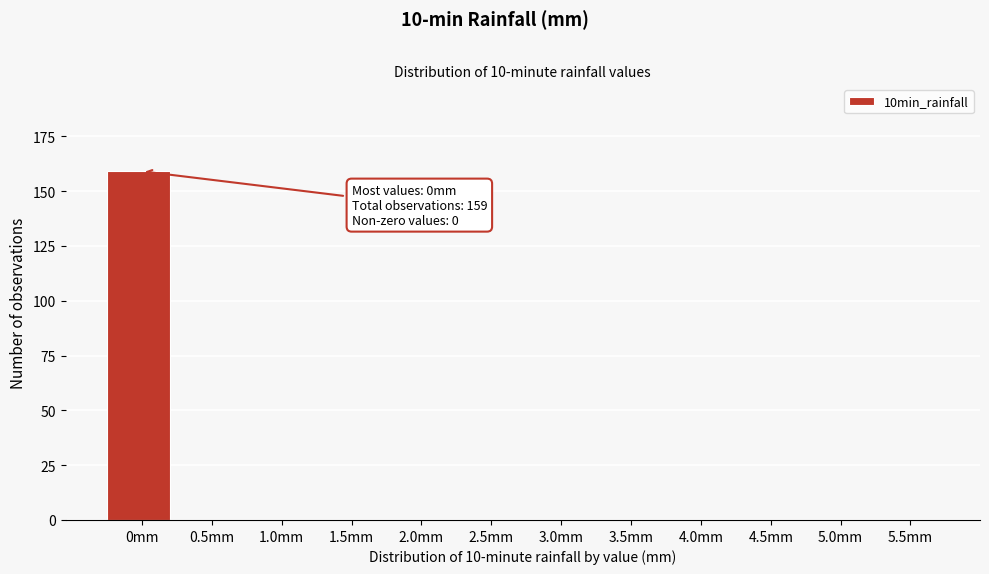

Reading left to right, transcribe all the data shown in this chart.

0mm=159	0.5mm=0	1.0mm=0	1.5mm=0	2.0mm=0	2.5mm=0	3.0mm=0	3.5mm=0	4.0mm=0	4.5mm=0	5.0mm=0	5.5mm=0